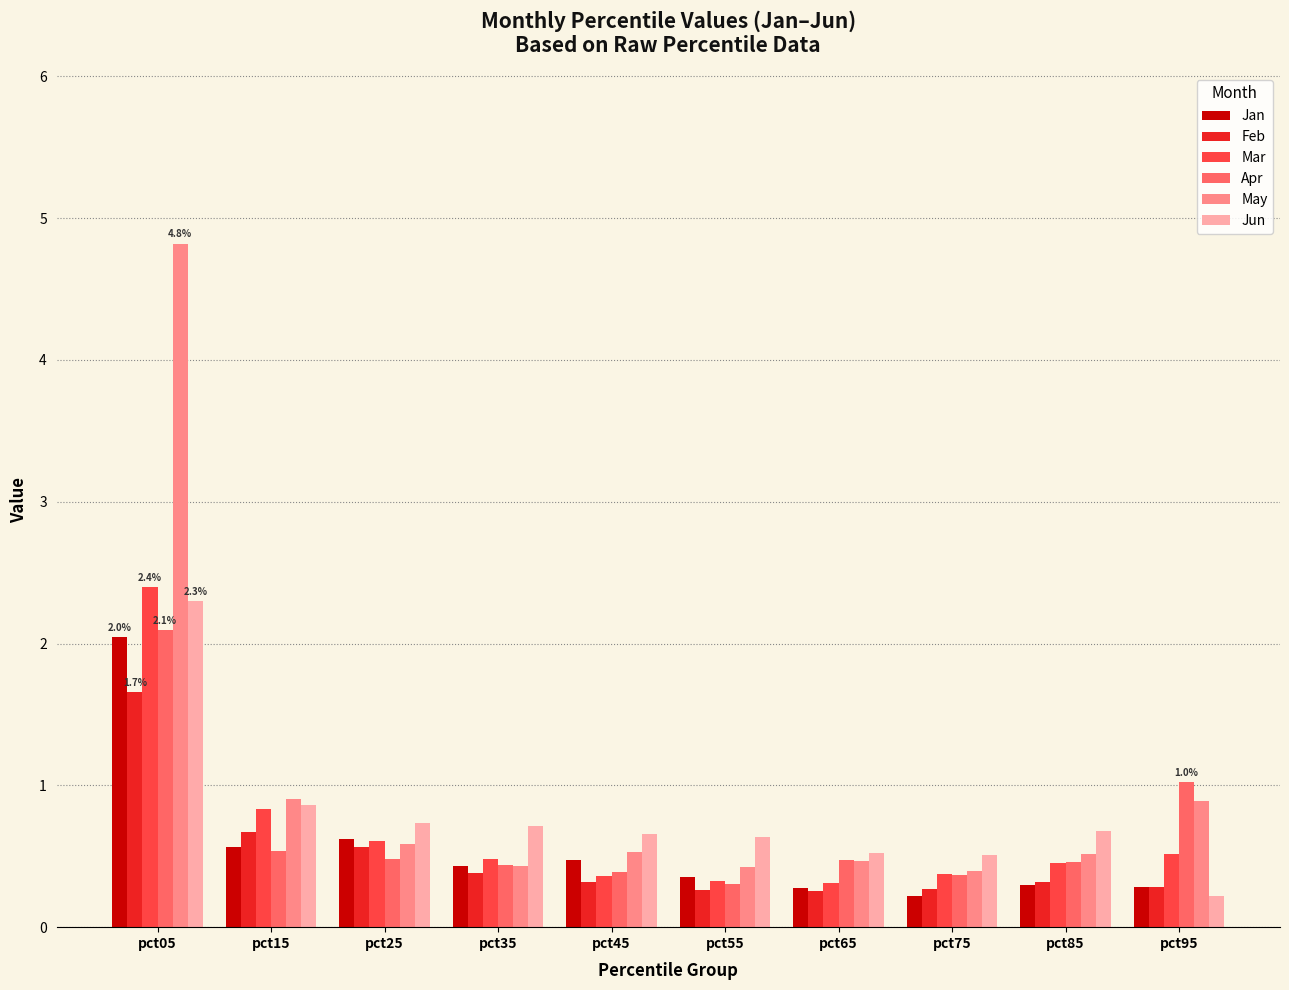

What is the greatest value displayed?

4.8